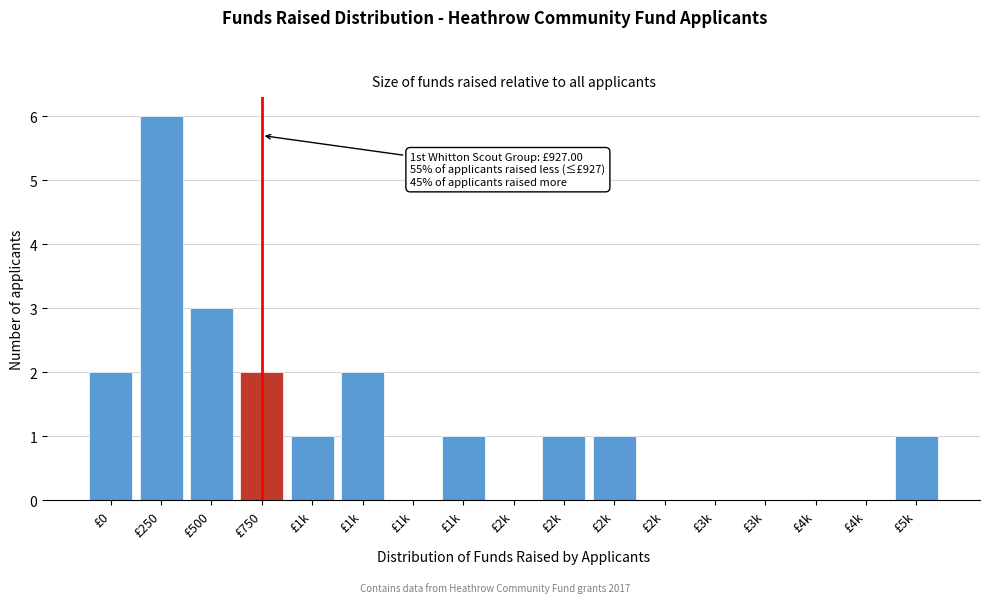

Count the number of categories in the chart.

17